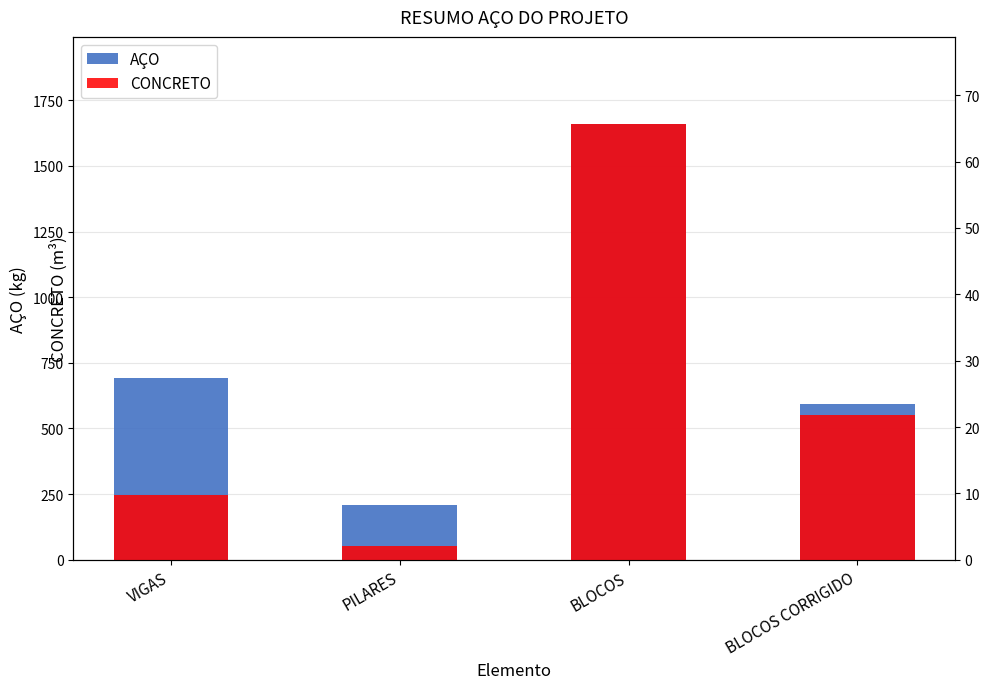

What position from the right is BLOCOS?

2